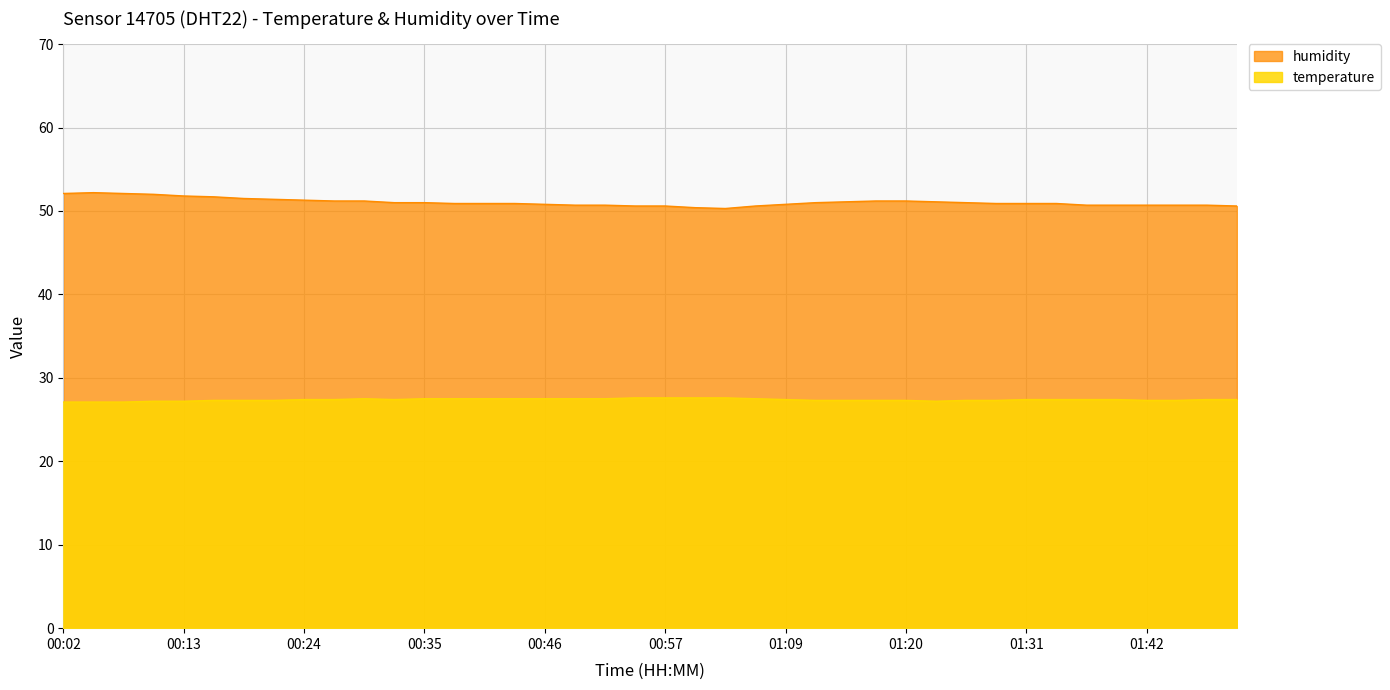

What position from the right is 00:38?

27